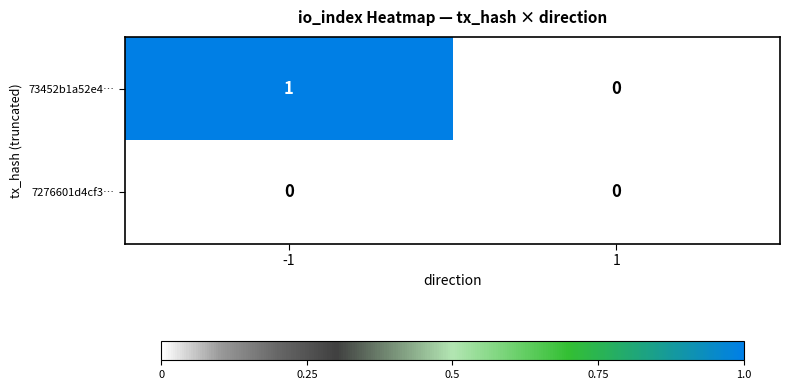

List the series in order of their overall mean, lowest first.

7276601d4cf3…, 73452b1a52e4…